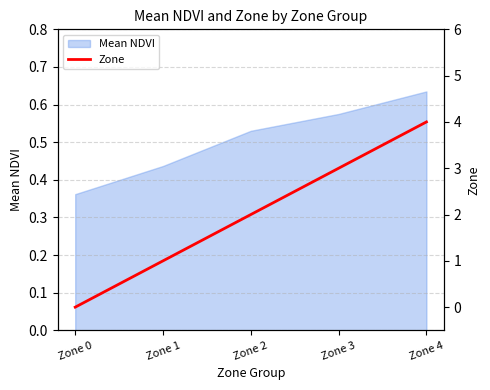

What is the average value?

2